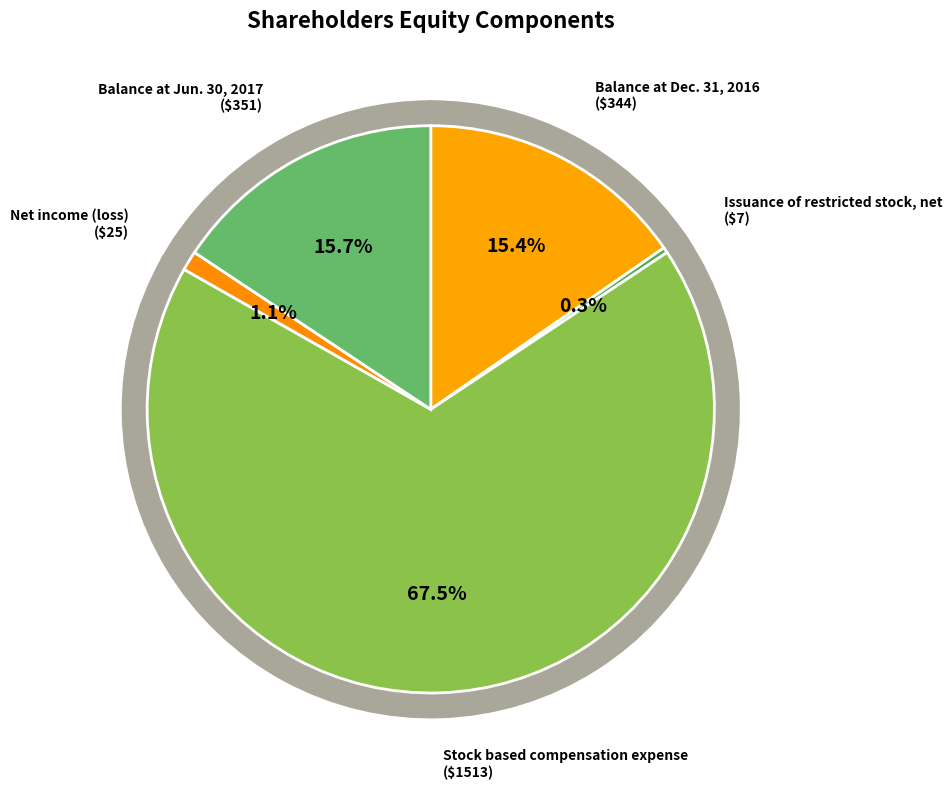

To the nearest percent, what percentage of the pie is Balance at Jun. 30, 2017?

16%